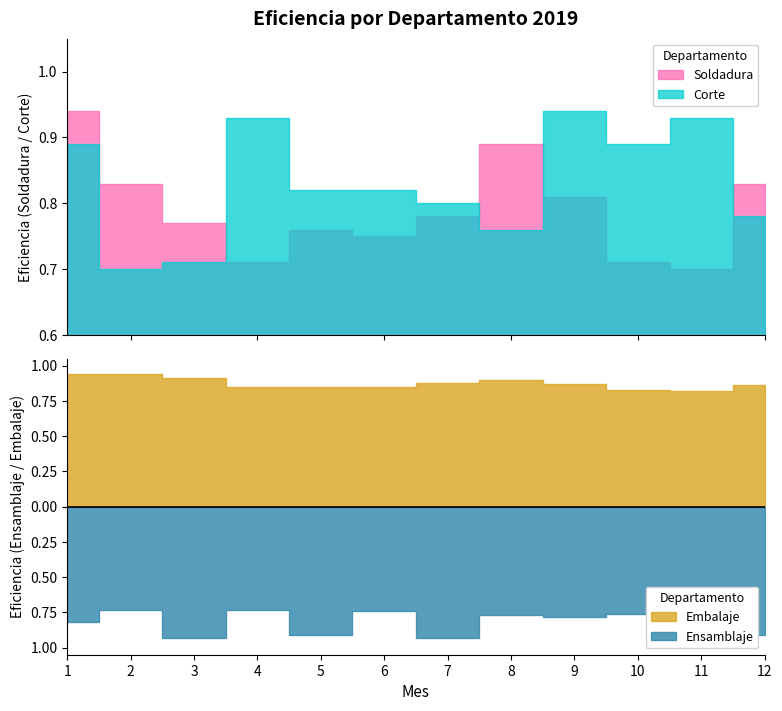

Which series ends up on top after the final intersection of Embalaje and Ensamblaje?

Ensamblaje